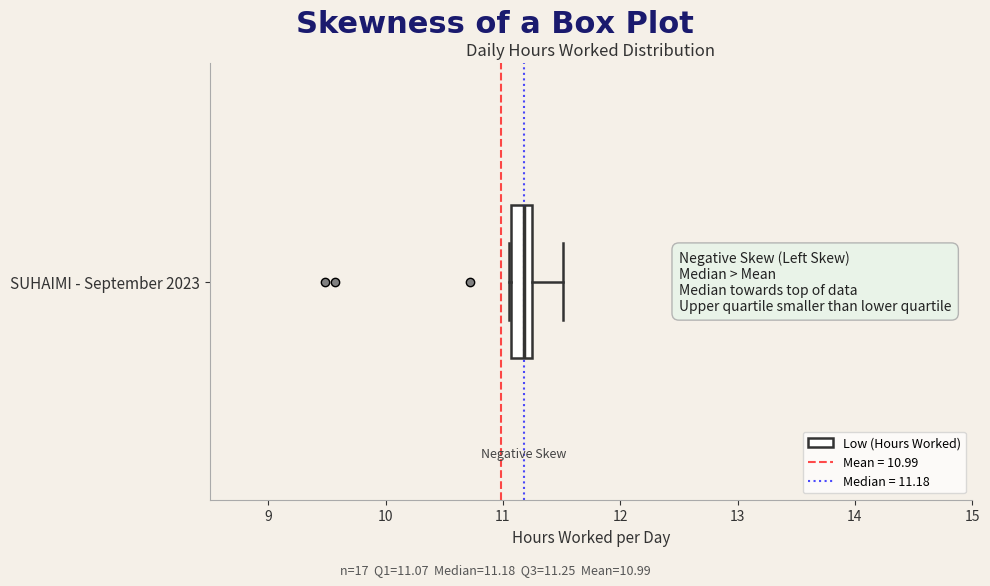

Read this box plot against the x-axis: the position of the median line, the range covered by the box, and the ends of both whiskers. The values are not printed on the chart, so give them approximately, as read against the axis.

median 11.2, box 11.1 to 11.3, whiskers 11.1 to 11.5